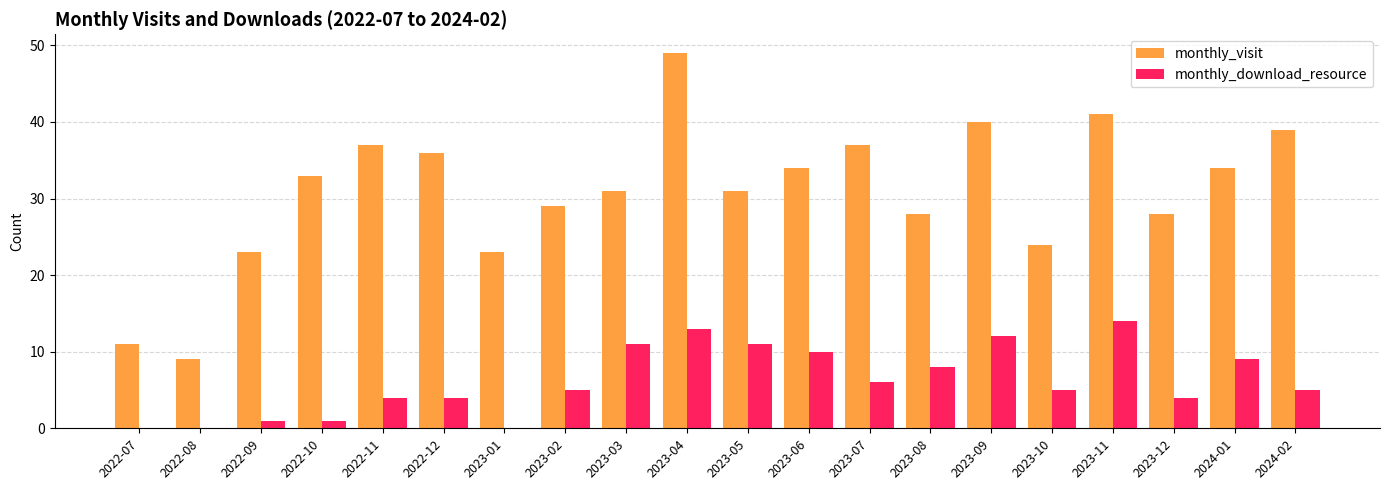

What are all the series names shown in the legend?

monthly_visit, monthly_download_resource